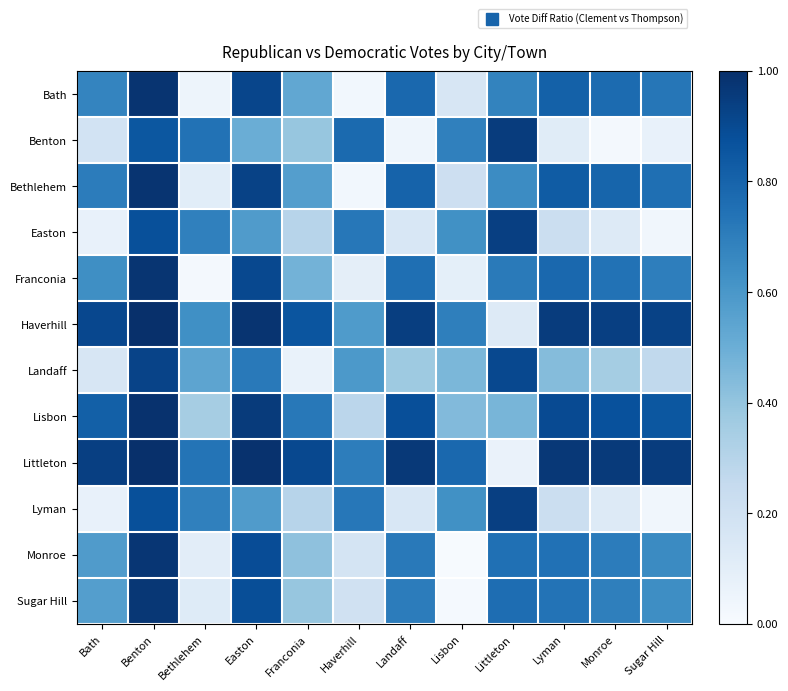

Rank the series at Benton from lowest to highest value.

Benton, Easton, Lyman, Landaff, Sugar Hill, Monroe, Franconia, Bath, Bethlehem, Lisbon, Haverhill, Littleton